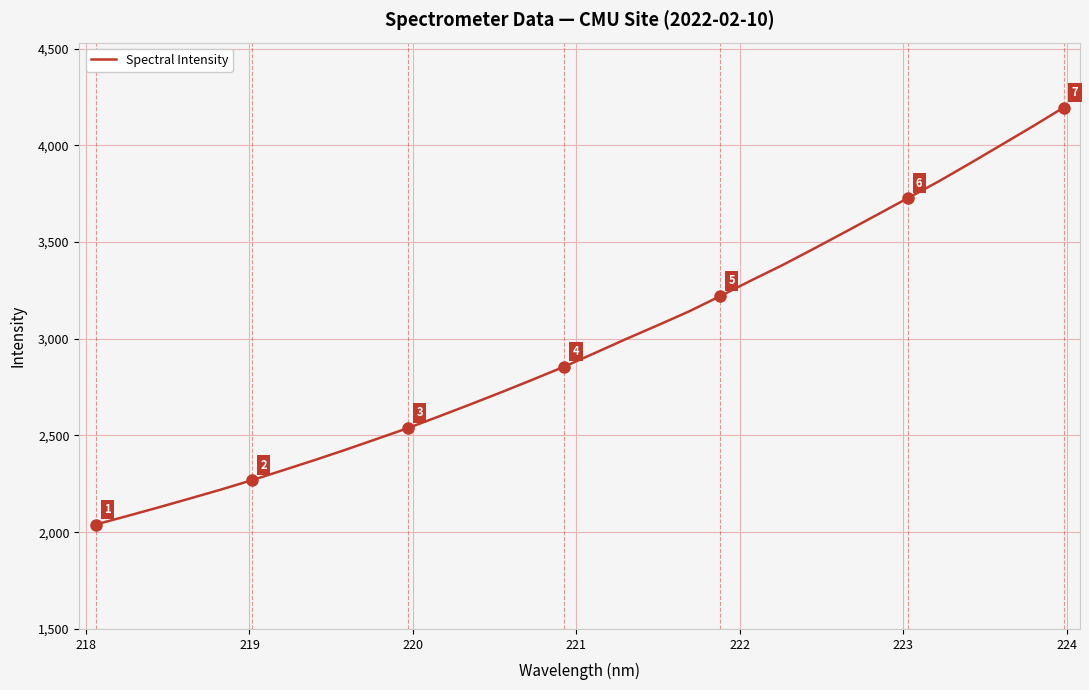

What is the smallest value displayed?

2039.9